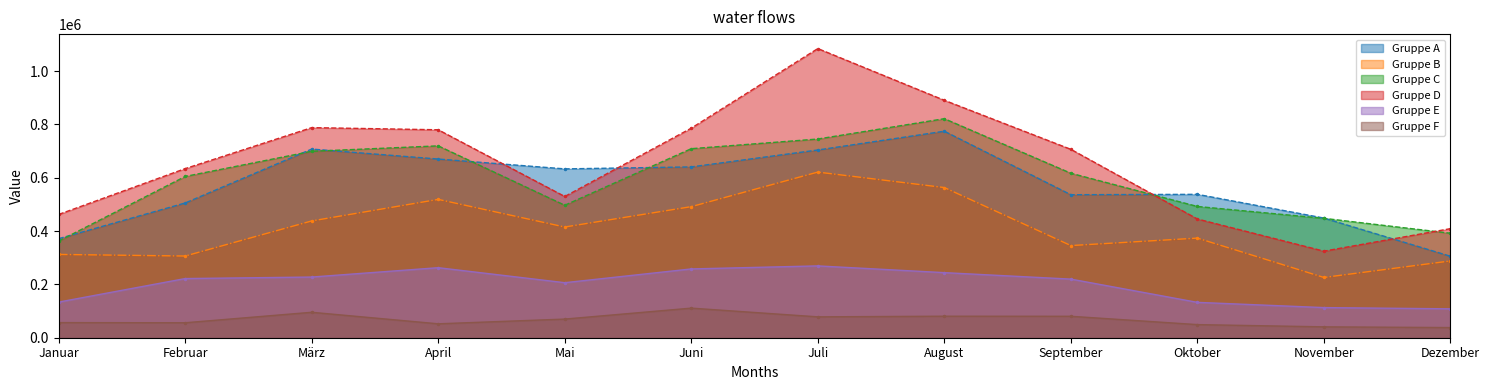

At how many categories does at least one series exceed 156072?

12